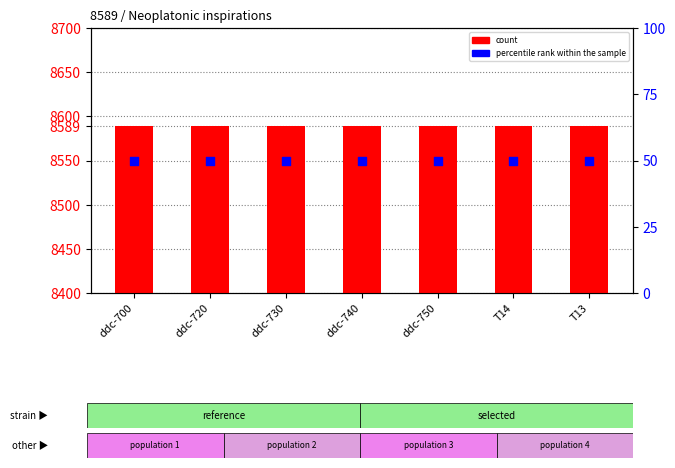

Is the value of count at ddc-730 greater than the value of percentile rank within the sample at ddc-750?

Yes